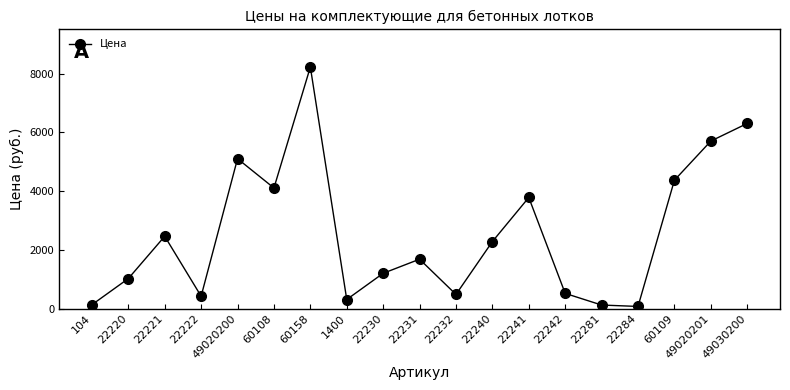

The value at 60108 is 4104. True or false?

True